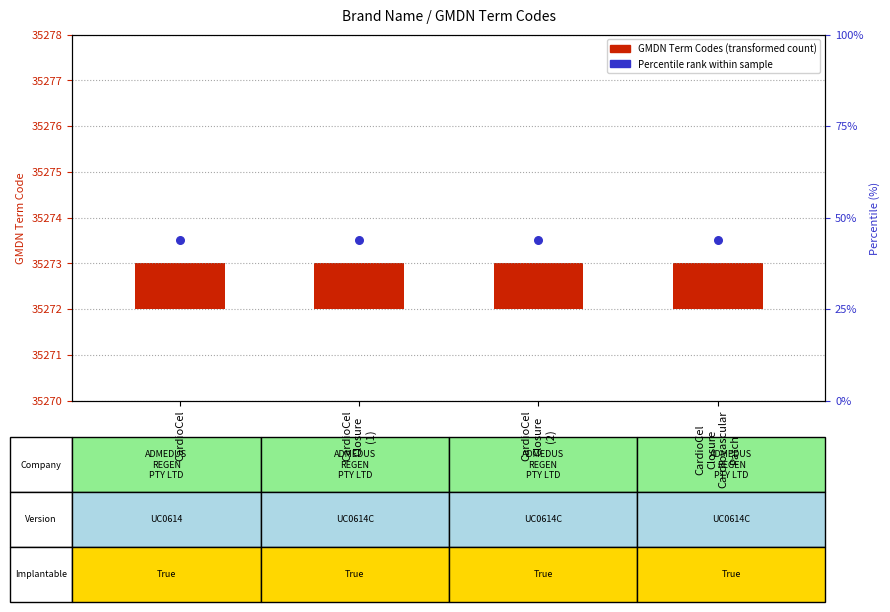

At which category is the sum across all series the highest?

CardioCel